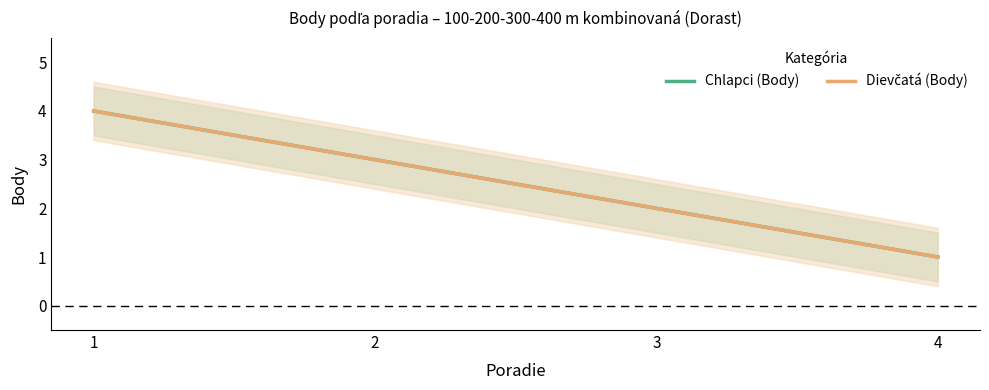

What is the value of the Dievčatá (Body) point at the 4th from the left?

1